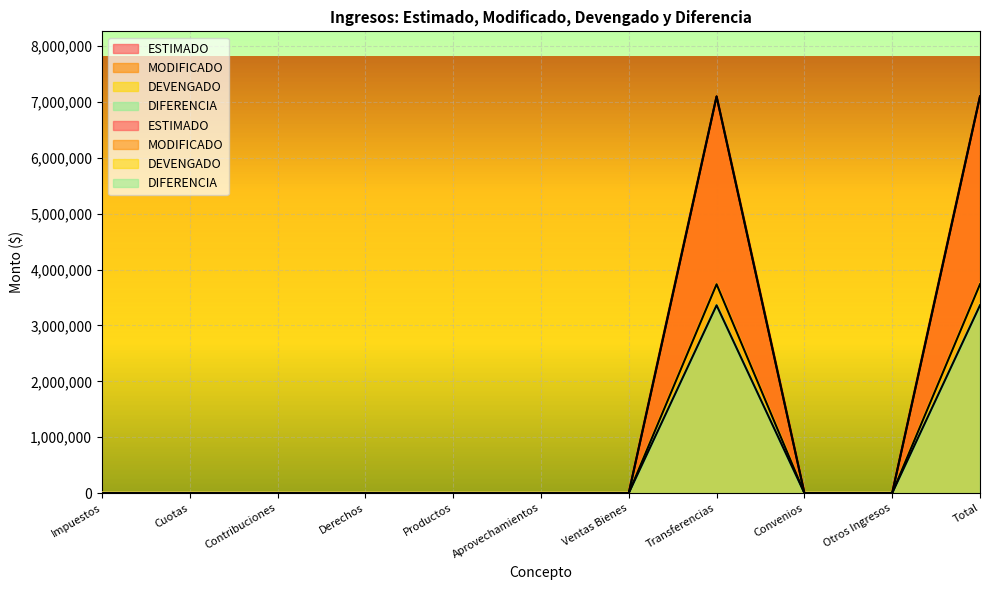

What is the sum of the DIFERENCIA values at Transferencias and Convenios?

3361695.9